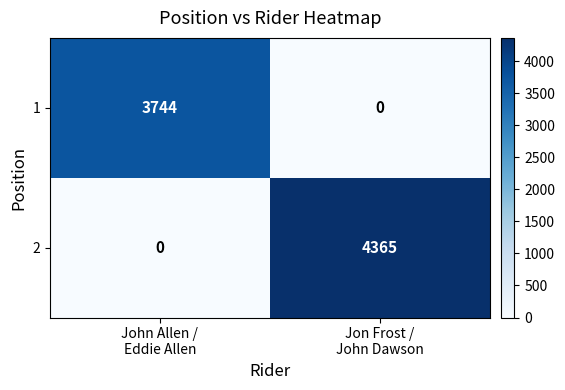

What is the sum of all 2 values?

4365